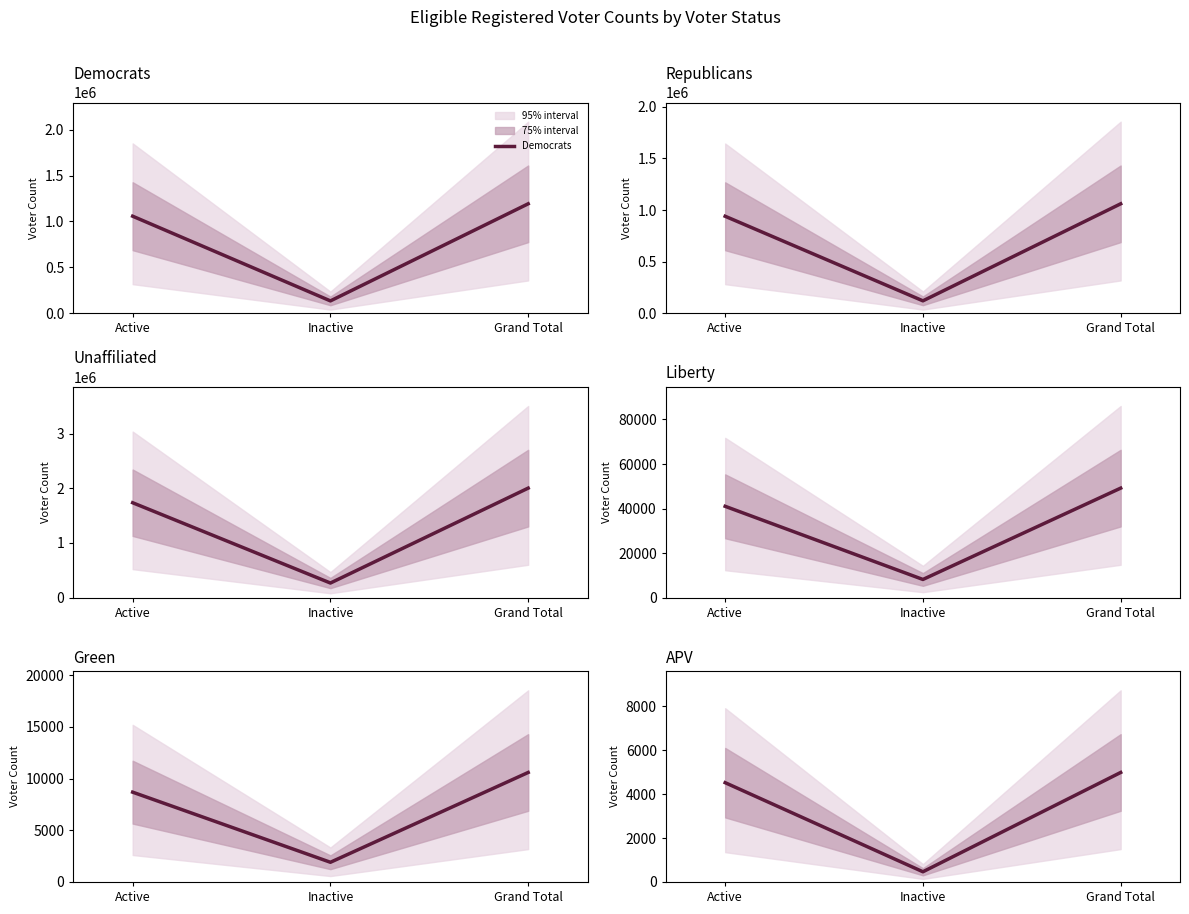

How many data points in Republicans are less than 940248?

1